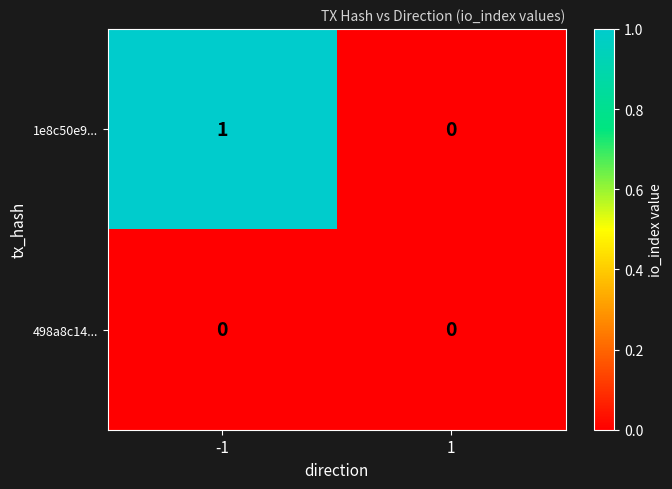

Which series has the largest range (max minus min)?

1e8c50e9...